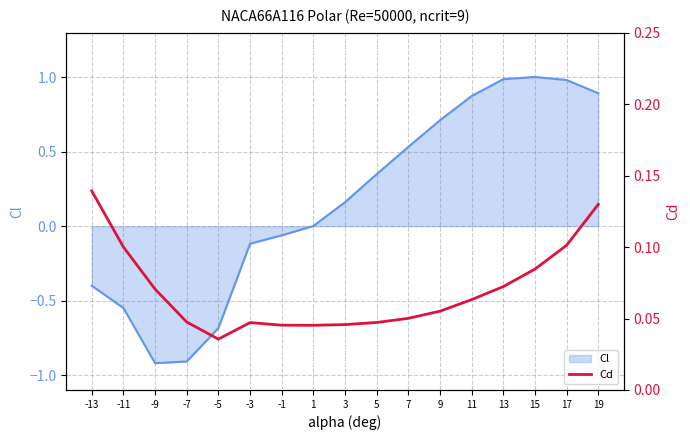

The chart shows a value of 0.1 at -13. True or false?

True